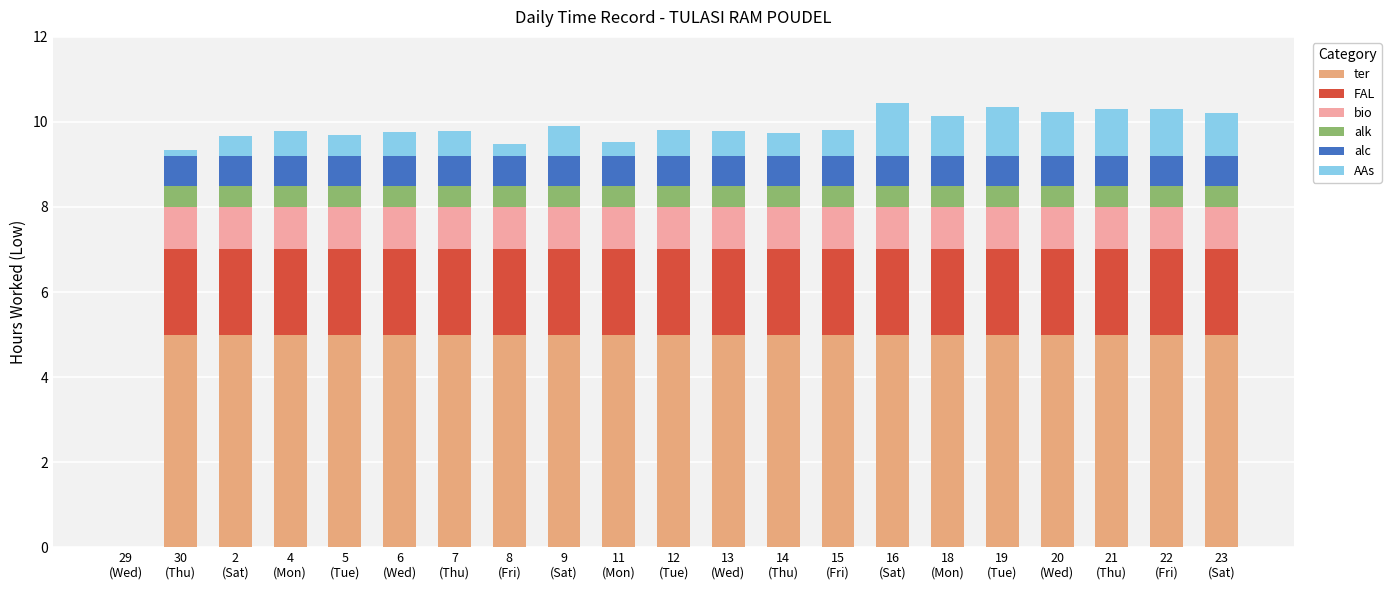

Between 19
(Tue) and 20
(Wed), which series saw the biggest shift?

AAs